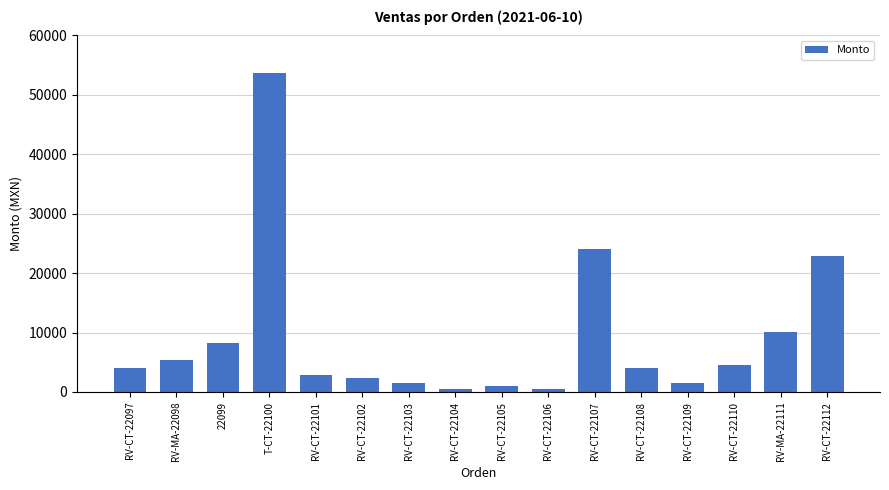

How many distinct data groups are displayed?

1